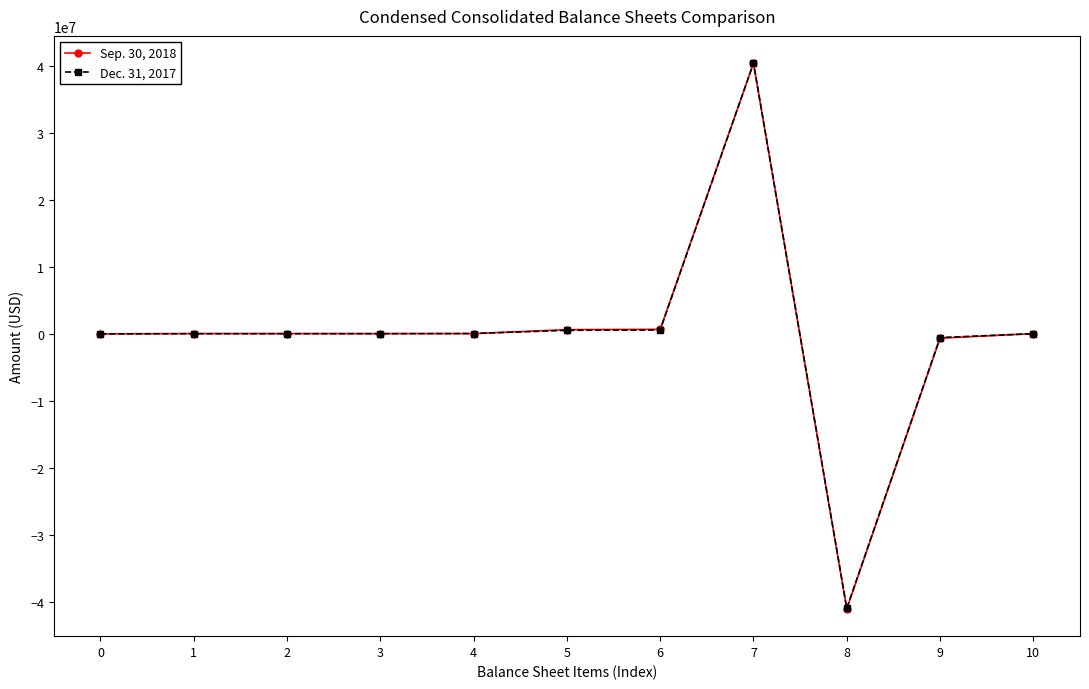

What is the value of the Sep. 30, 2018 point at the 11th from the left?

35521